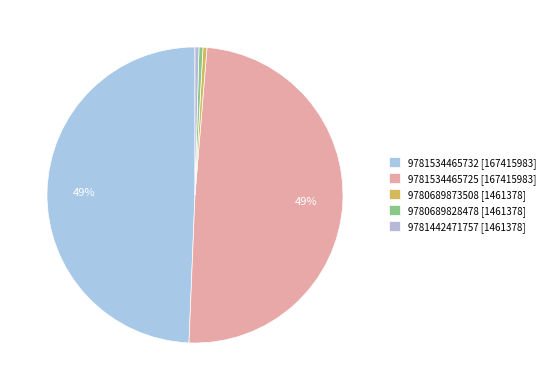

Count the number of slices in the pie.

5